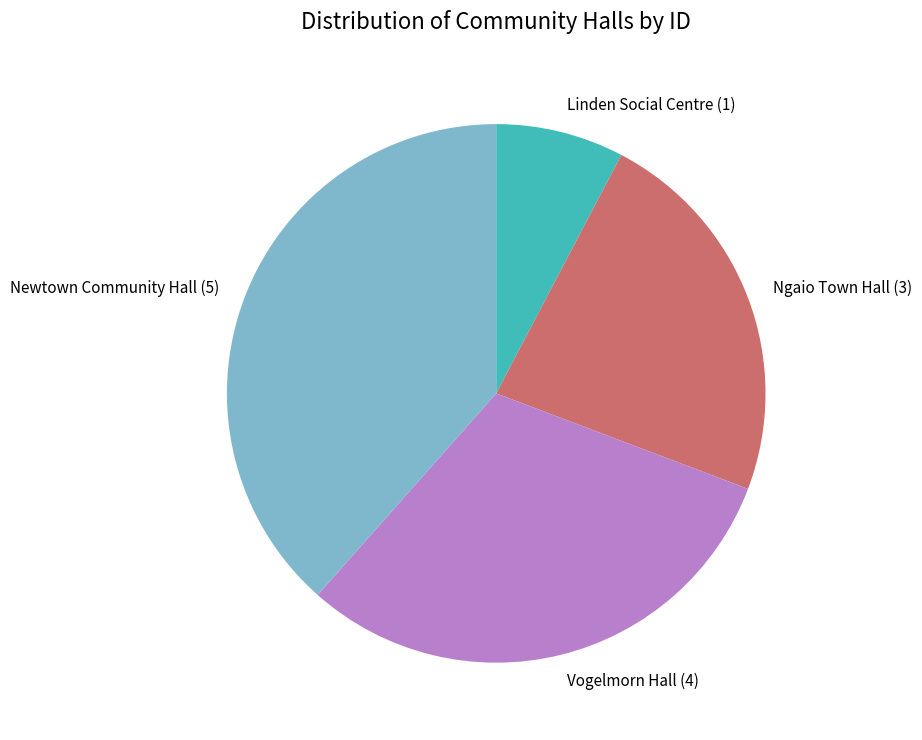

True or false: Linden Social Centre (1) accounts for 8% of the total.

True